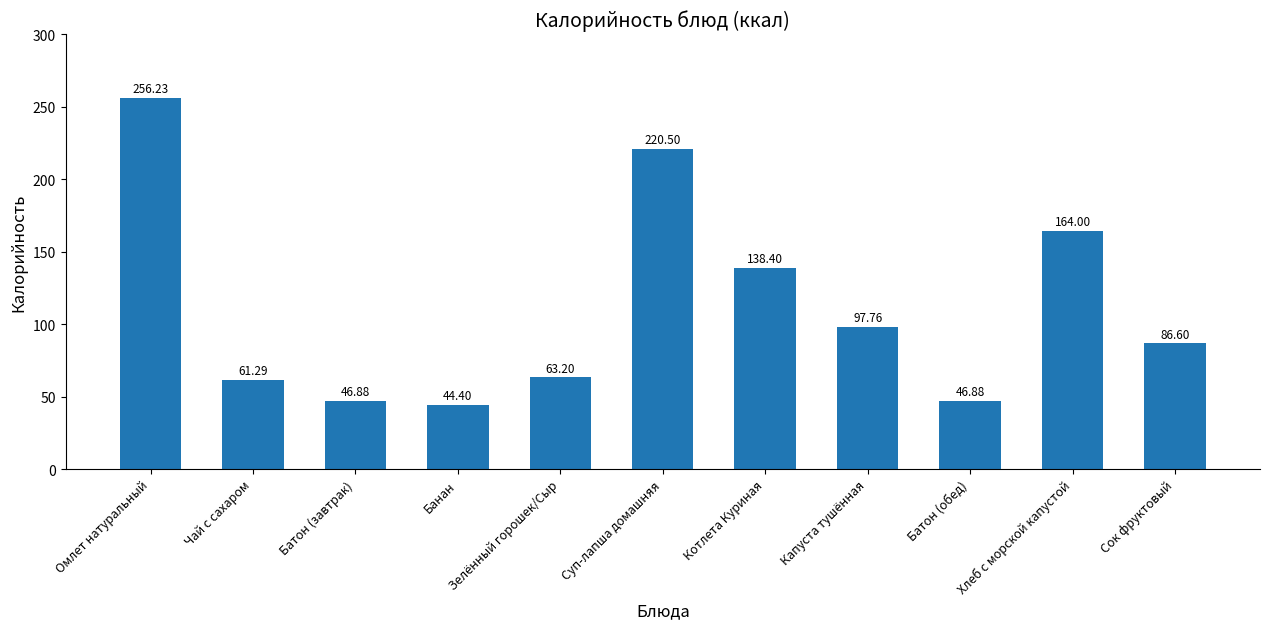

True or false: the data shows 413.1 at Омлет натуральный.

False